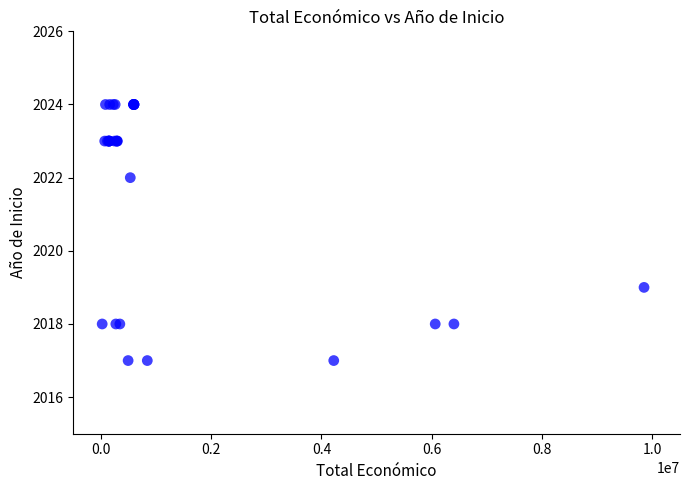

What Y value in the scatter plot is closest to 2020?

2019